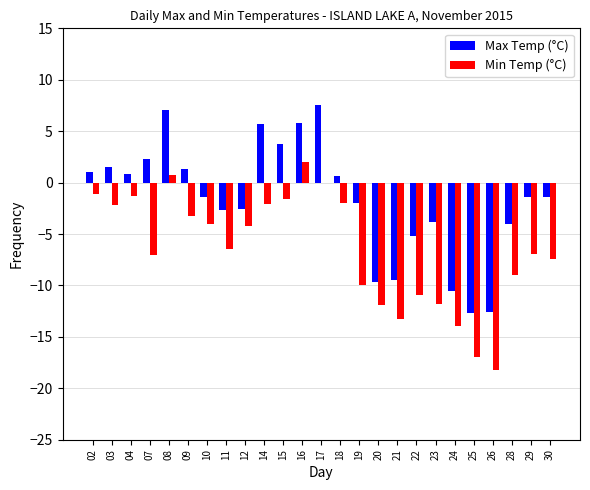

Is the value of Min Temp (°C) at 26 greater than the value of Max Temp (°C) at 02?

No